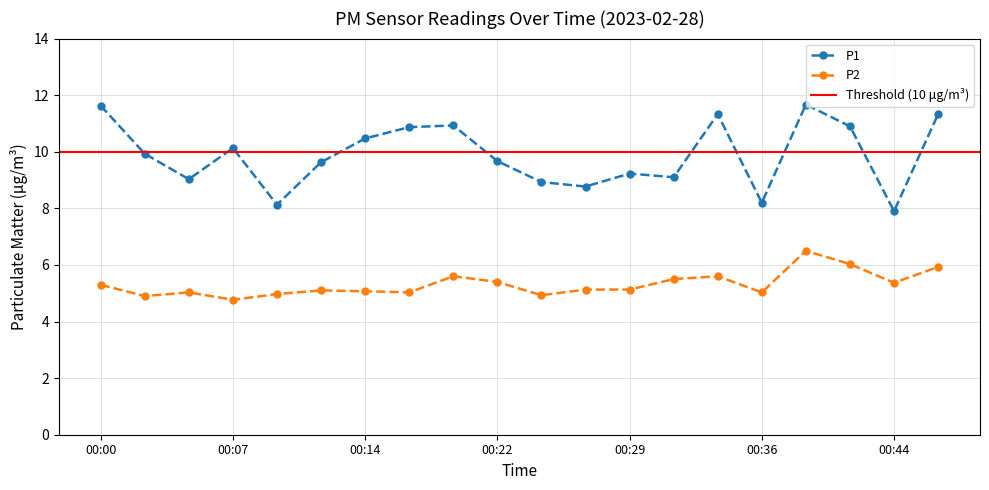

What is the value of the P2 point at the 16th from the left?

5.0